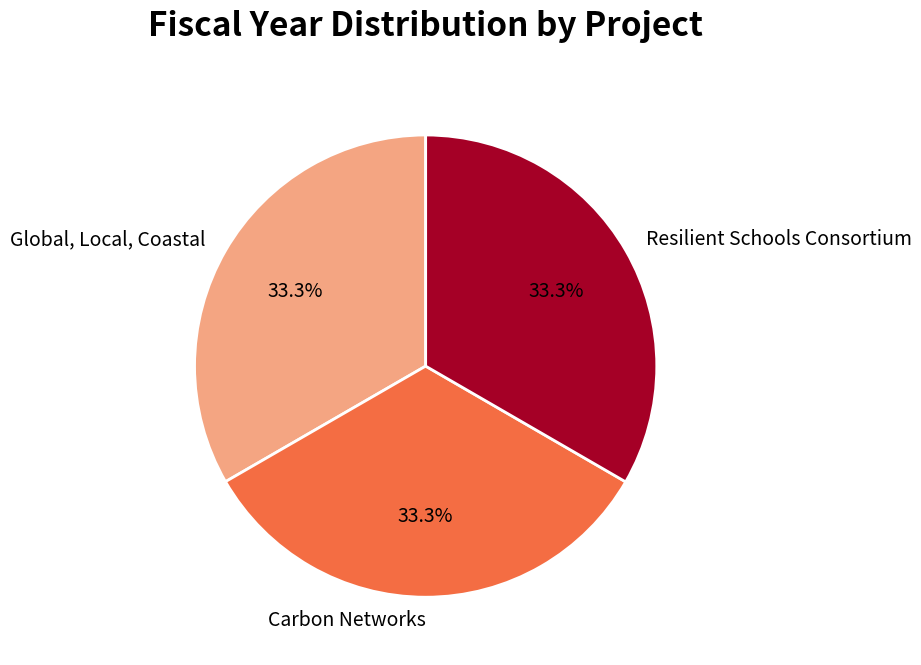

Is it true that Carbon Networks is 33% of the pie?

True